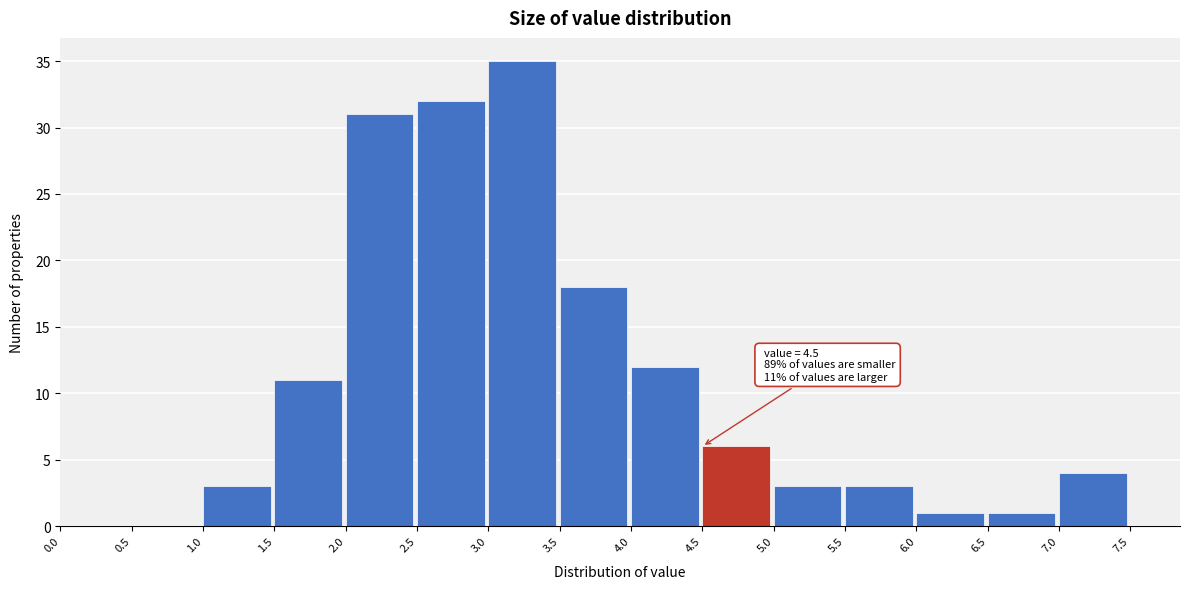

Which range on the x-axis has the tallest bar?

3.0 to 3.5